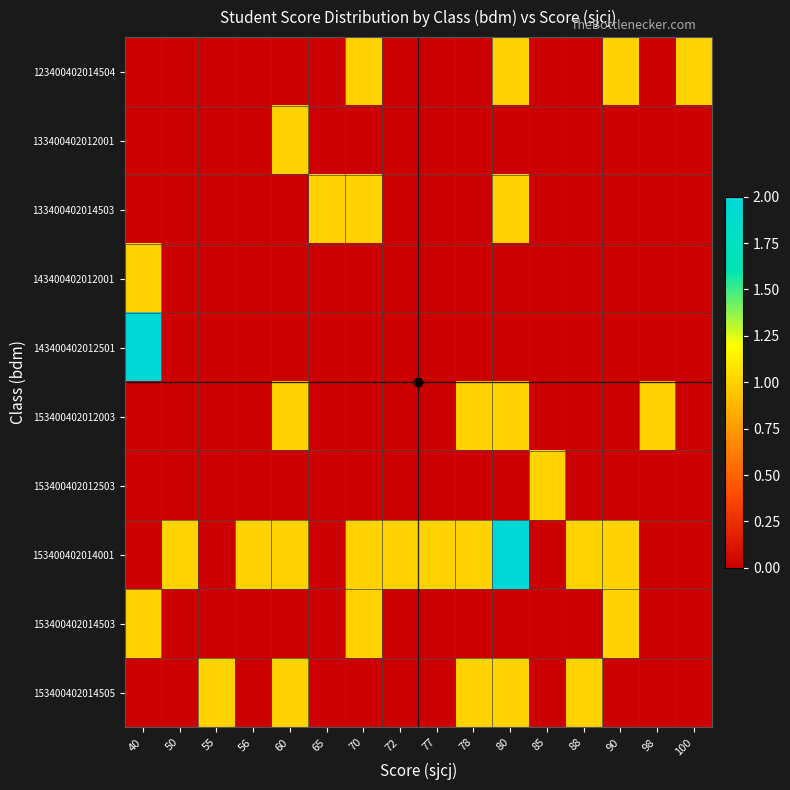

Reading left to right, transcribe all the data shown in this chart.

123400402014504: 40=0	50=0	55=0	56=0	60=0	65=0	70=1	72=0	77=0	78=0	80=1	85=0	88=0	90=1	98=0	100=1
133400402012001: 40=0	50=0	55=0	56=0	60=1	65=0	70=0	72=0	77=0	78=0	80=0	85=0	88=0	90=0	98=0	100=0
133400402014503: 40=0	50=0	55=0	56=0	60=0	65=1	70=1	72=0	77=0	78=0	80=1	85=0	88=0	90=0	98=0	100=0
143400402012001: 40=1	50=0	55=0	56=0	60=0	65=0	70=0	72=0	77=0	78=0	80=0	85=0	88=0	90=0	98=0	100=0
143400402012501: 40=2	50=0	55=0	56=0	60=0	65=0	70=0	72=0	77=0	78=0	80=0	85=0	88=0	90=0	98=0	100=0
153400402012003: 40=0	50=0	55=0	56=0	60=1	65=0	70=0	72=0	77=0	78=1	80=1	85=0	88=0	90=0	98=1	100=0
153400402012503: 40=0	50=0	55=0	56=0	60=0	65=0	70=0	72=0	77=0	78=0	80=0	85=1	88=0	90=0	98=0	100=0
153400402014001: 40=0	50=1	55=0	56=1	60=1	65=0	70=1	72=1	77=1	78=1	80=2	85=0	88=1	90=1	98=0	100=0
153400402014503: 40=1	50=0	55=0	56=0	60=0	65=0	70=1	72=0	77=0	78=0	80=0	85=0	88=0	90=1	98=0	100=0
153400402014505: 40=0	50=0	55=1	56=0	60=1	65=0	70=0	72=0	77=0	78=1	80=1	85=0	88=1	90=0	98=0	100=0